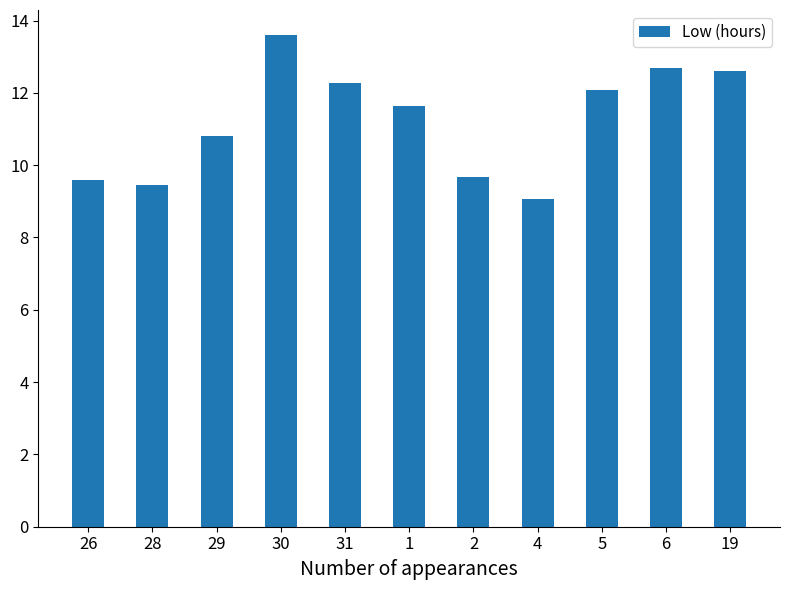

What is the sum of the values at 2 and 4?

18.7